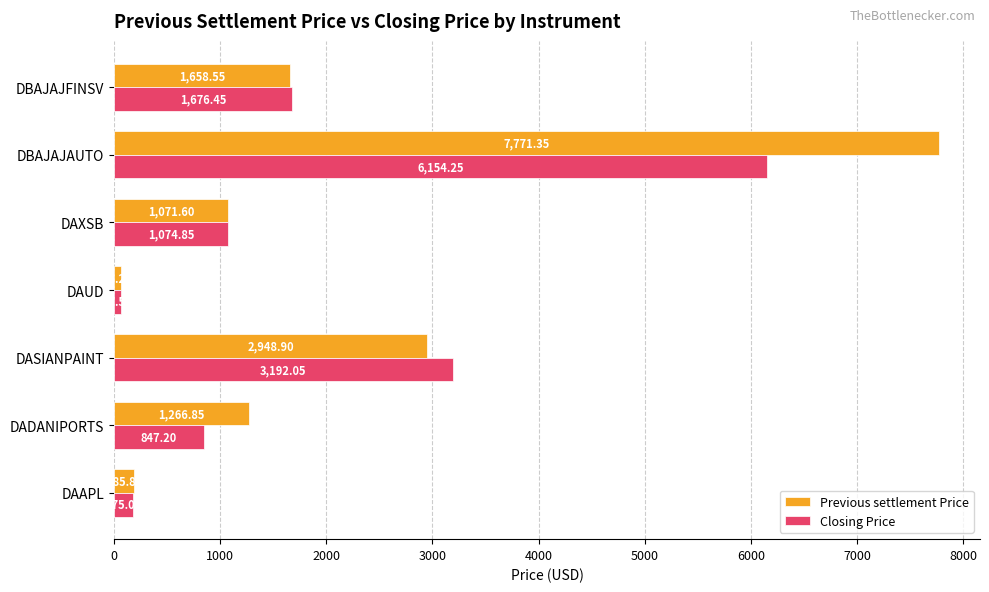

At which label is Previous settlement Price closest to 3918?

DASIANPAINT